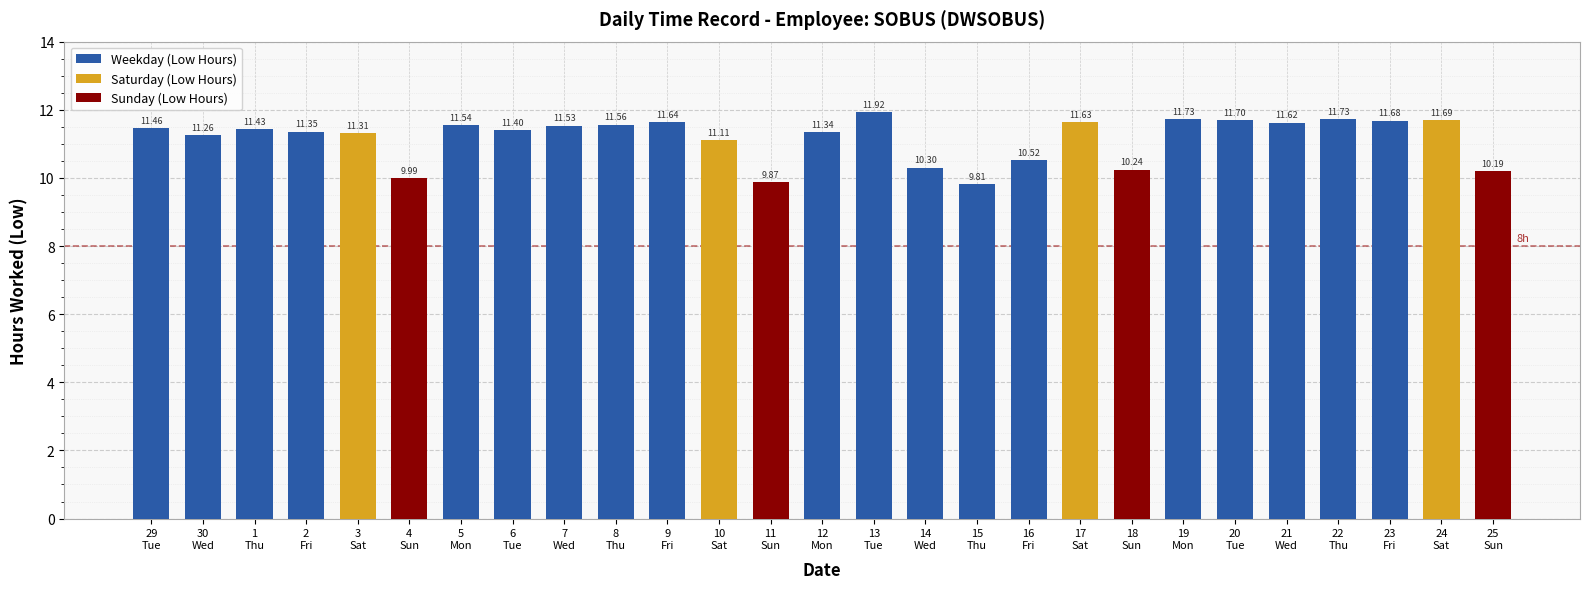

Which label corresponds to the largest value in the chart?

13